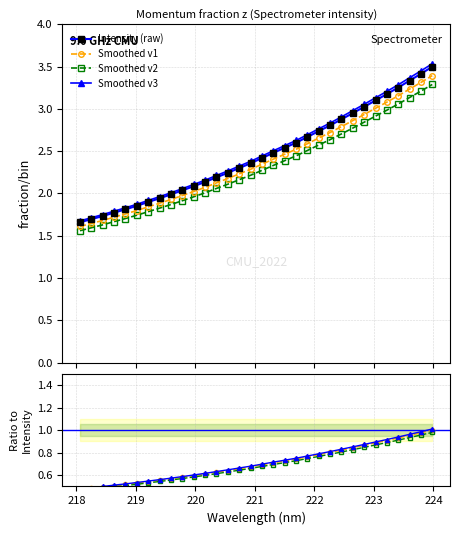

List the labels in order of value, largest first.

223.9802, 223.7895, 223.5987, 223.408, 223.2172, 223.0264, 222.8355, 222.6447, 222.4538, 222.263, 222.0721, 221.8812, 221.6902, 221.4993, 221.3083, 221.1174, 220.9264, 220.7354, 220.5444, 220.3533, 220.1623, 219.9712, 219.7801, 219.589, 219.3979, 219.2067, 219.0156, 218.8244, 218.6332, 218.442, 218.2508, 218.0596